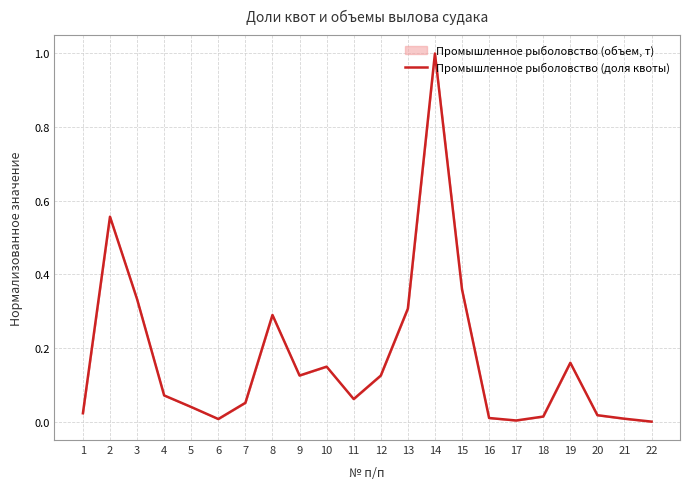

How many points are higher than both their immediate neighbors (excluding endpoints)?

5